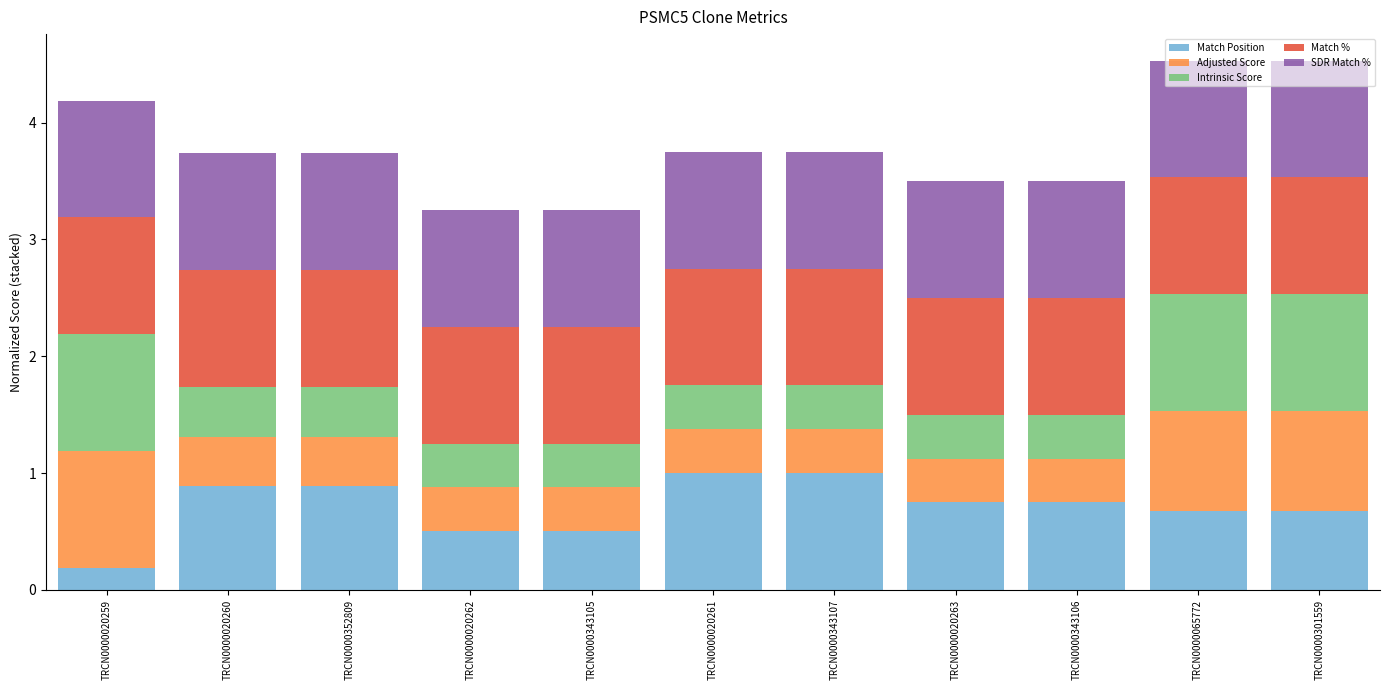

What is the maximum value for Match Position?

1.0